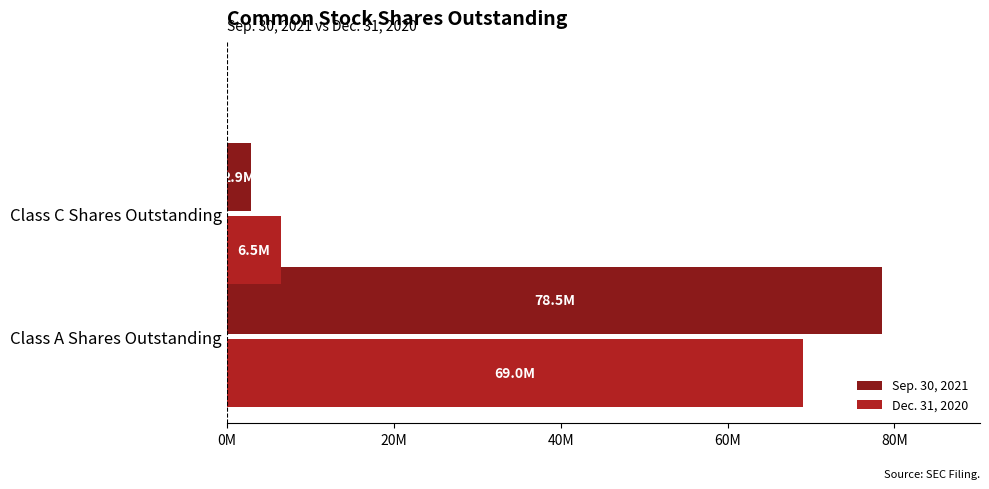

What are all the series names shown in the legend?

Sep. 30, 2021, Dec. 31, 2020